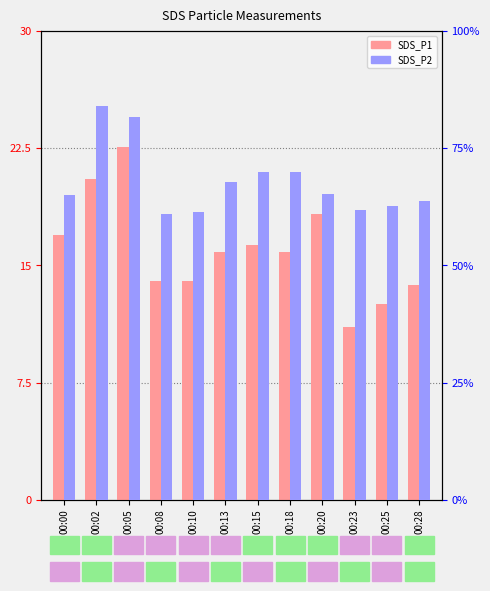

At how many categories does at least one series exceed 6?

12